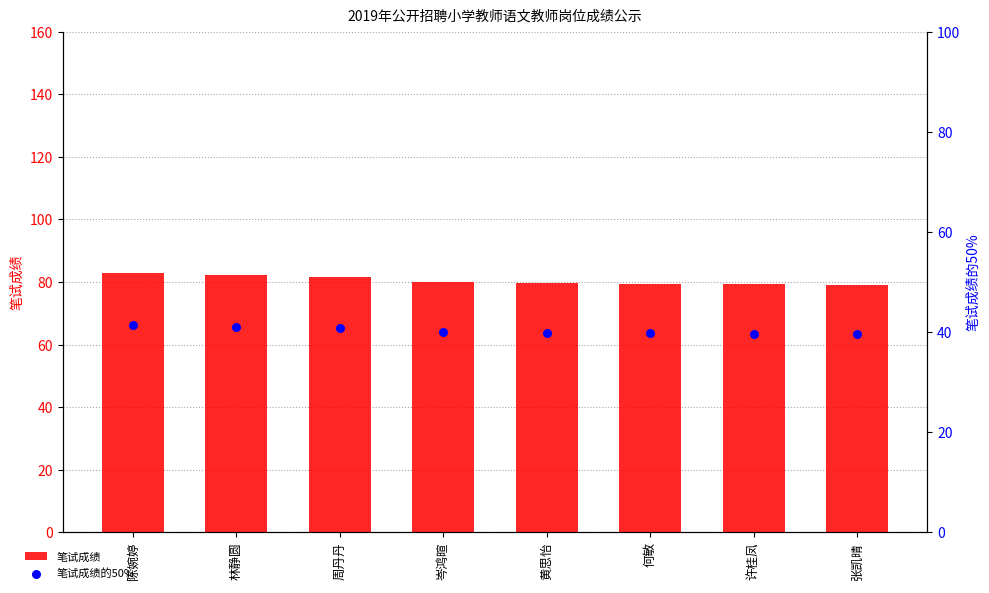

What are all the series names shown in the legend?

笔试成绩, 笔试成绩的50%